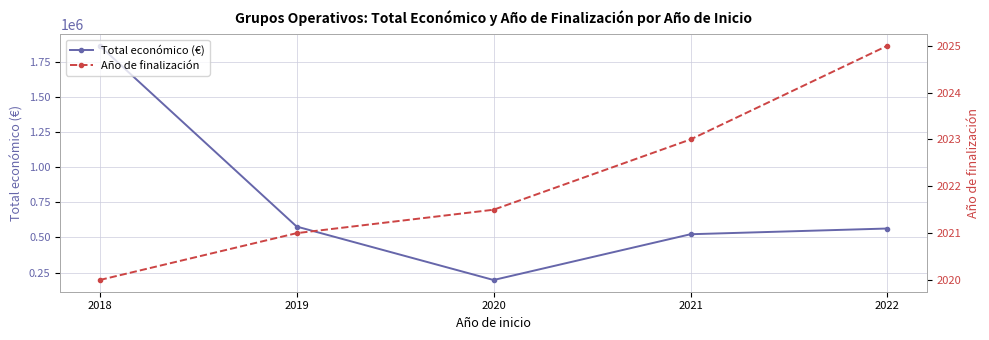

True or false: Año de finalización and Total económico (€) cross at least once.

False